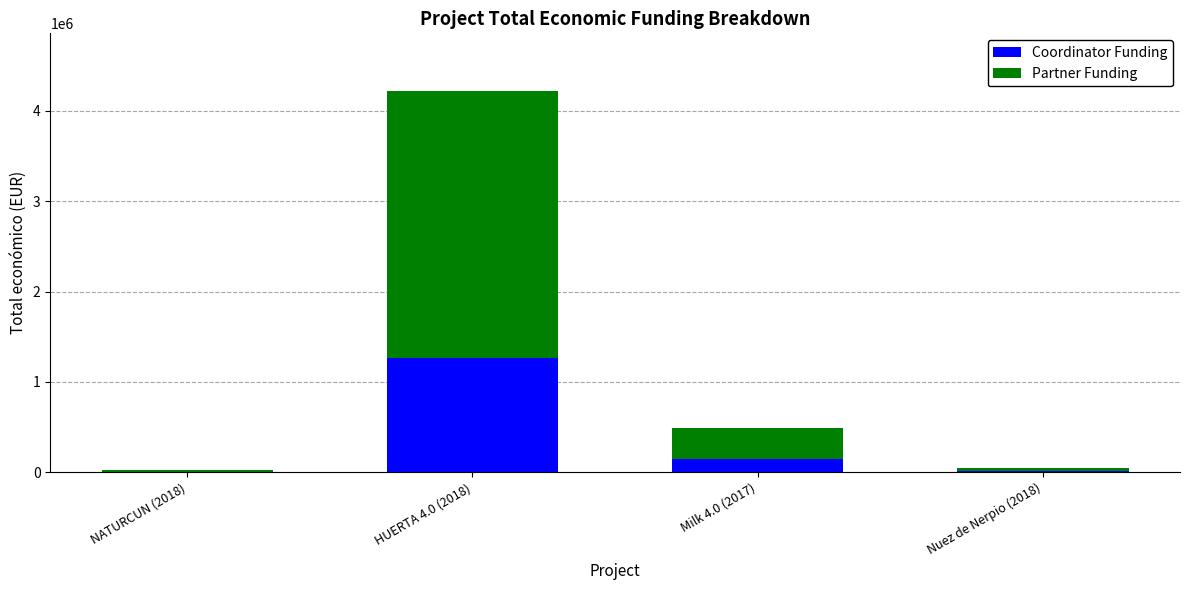

What is the highest value of the Coordinator Funding series?

1267865.7